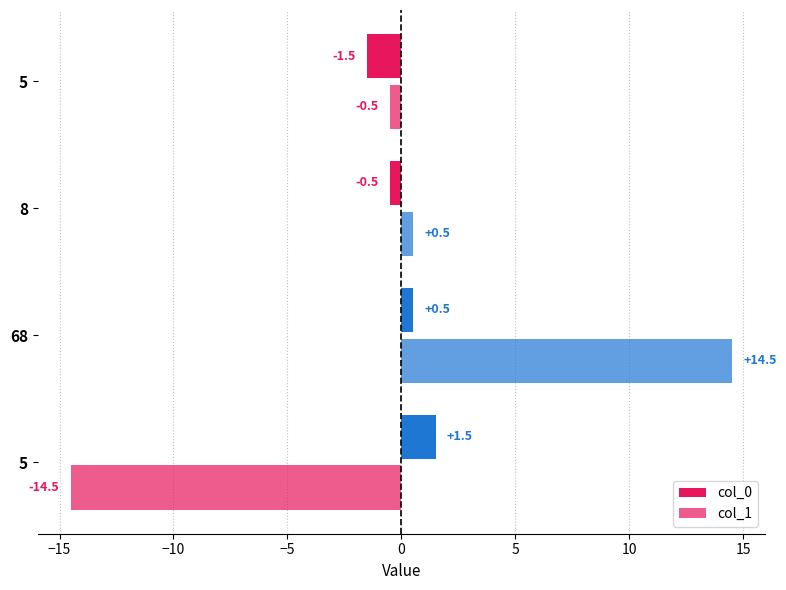

What is the maximum value for col_1?

14.5